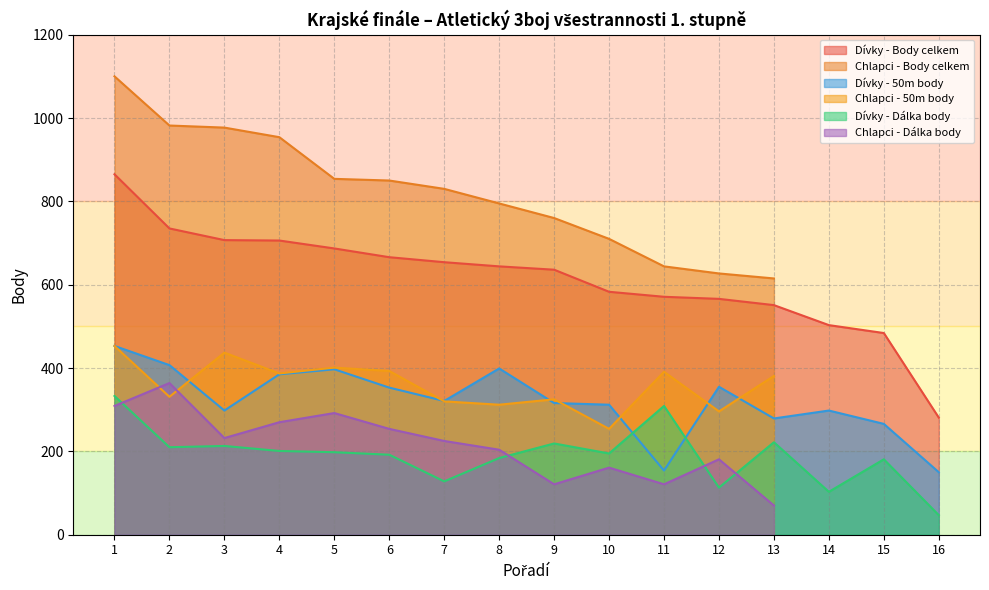

Is the value of Dívky - Body celkem at 14 greater than the value of Dívky - 50m body at 14?

Yes